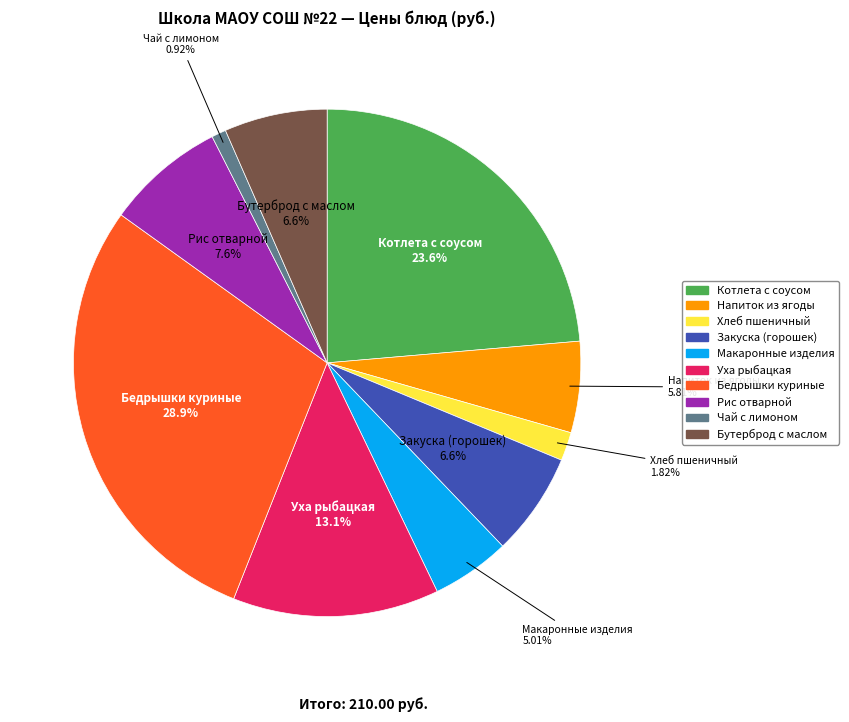

Which category has the biggest portion of the pie?

Бедрышки куриные